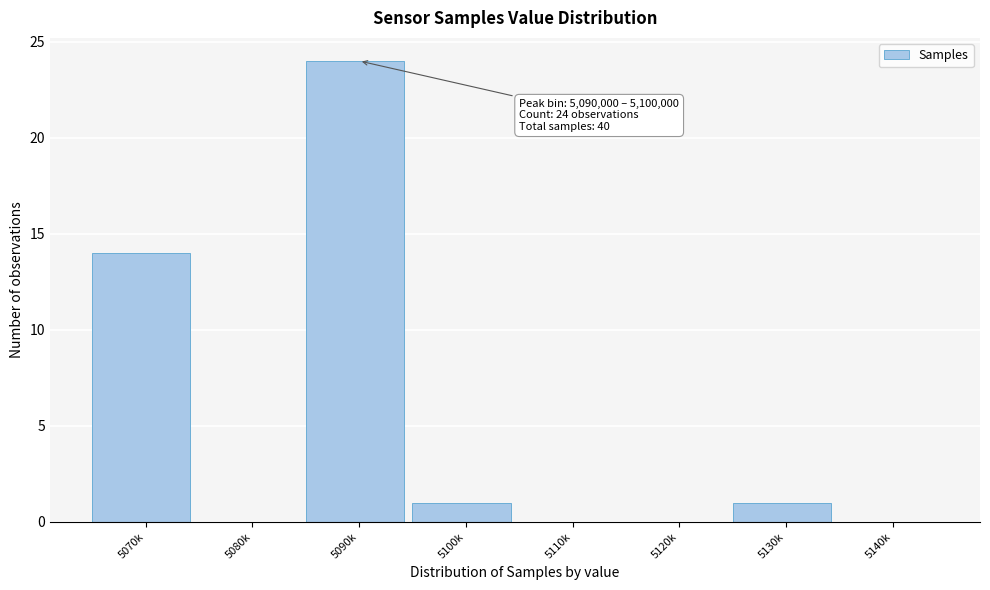

Reading right to left, transcribe all the data shown in this chart.

5140k=0	5130k=1	5120k=0	5110k=0	5100k=1	5090k=24	5080k=0	5070k=14